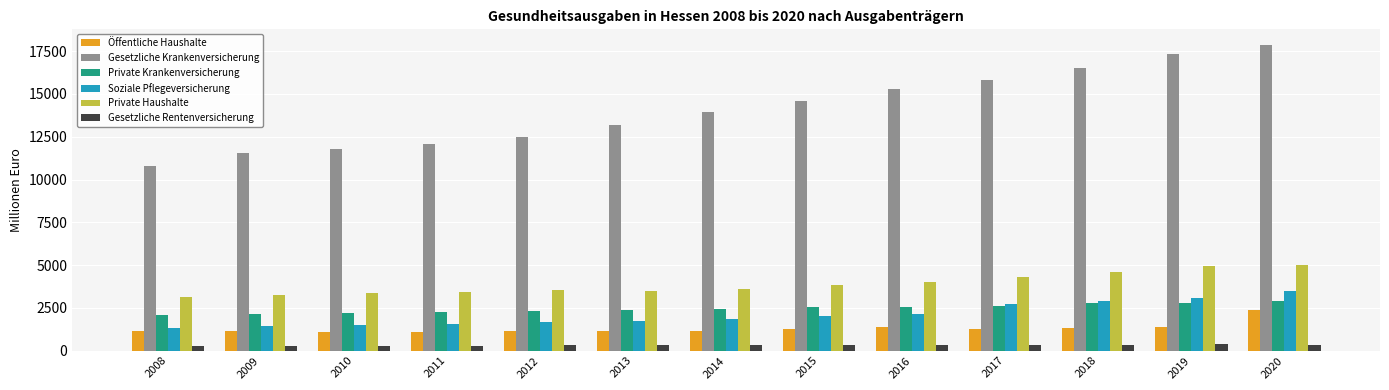

Which series has the largest range (max minus min)?

Gesetzliche Krankenversicherung